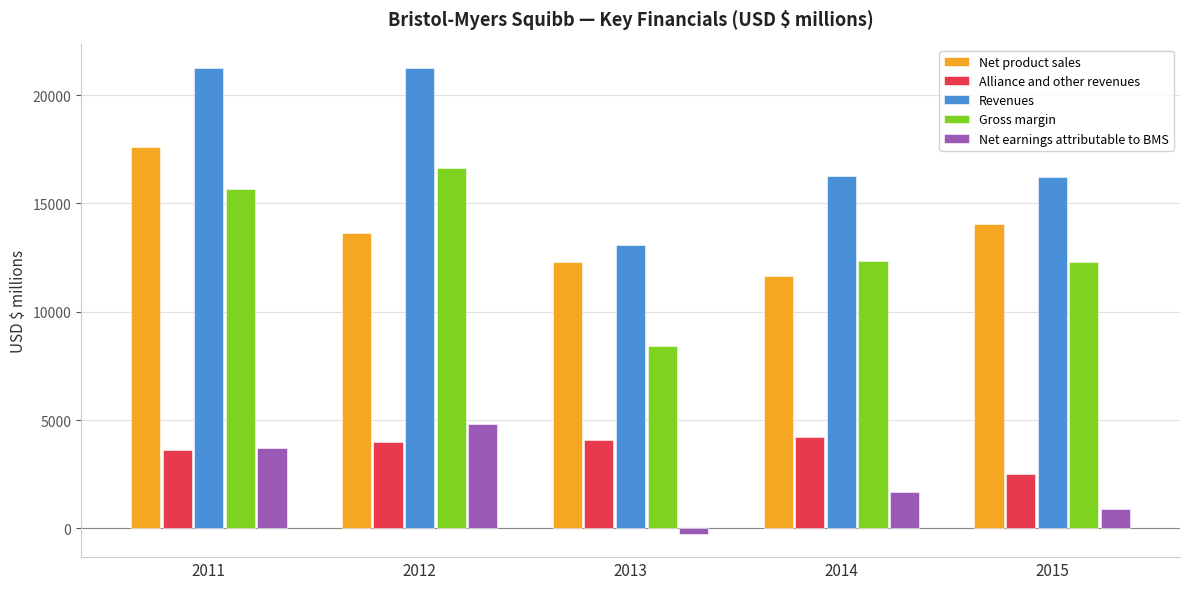

How many bars are there in each group?

5